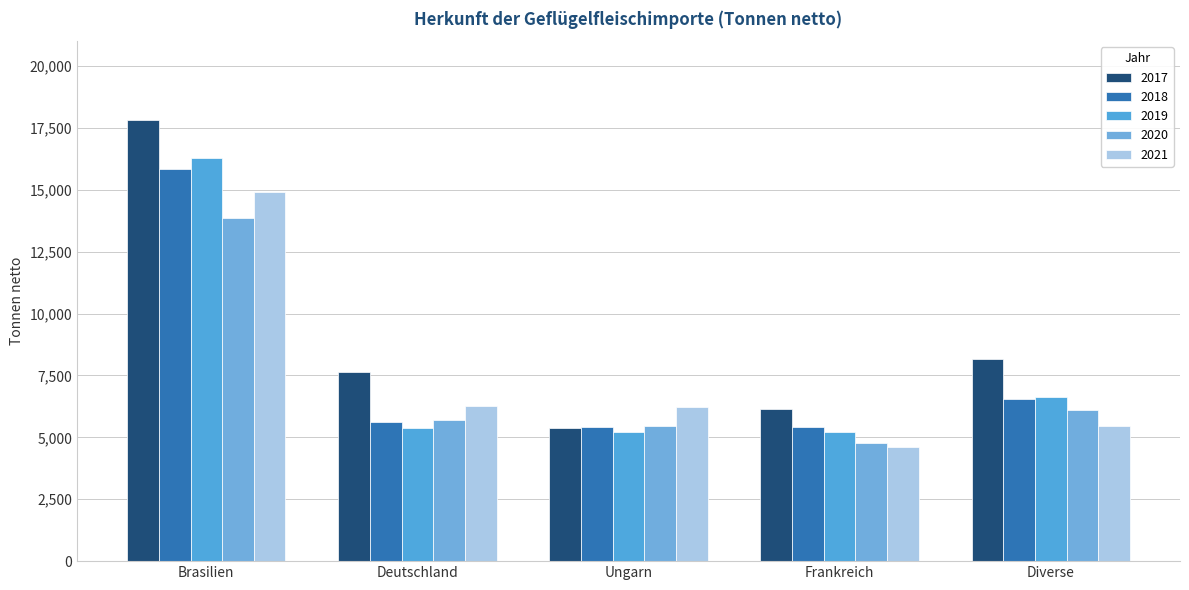

Is the value of 2018 at Brasilien greater than the value of 2017 at Frankreich?

Yes